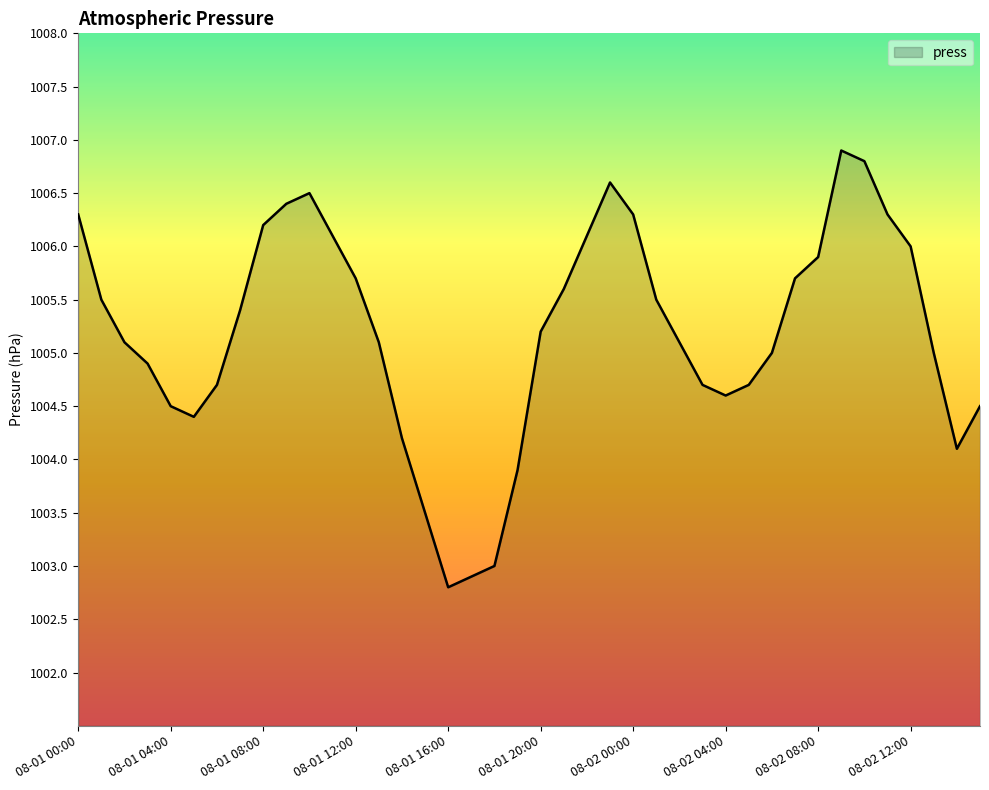

What is the difference between the maximum and minimum values?

4.1